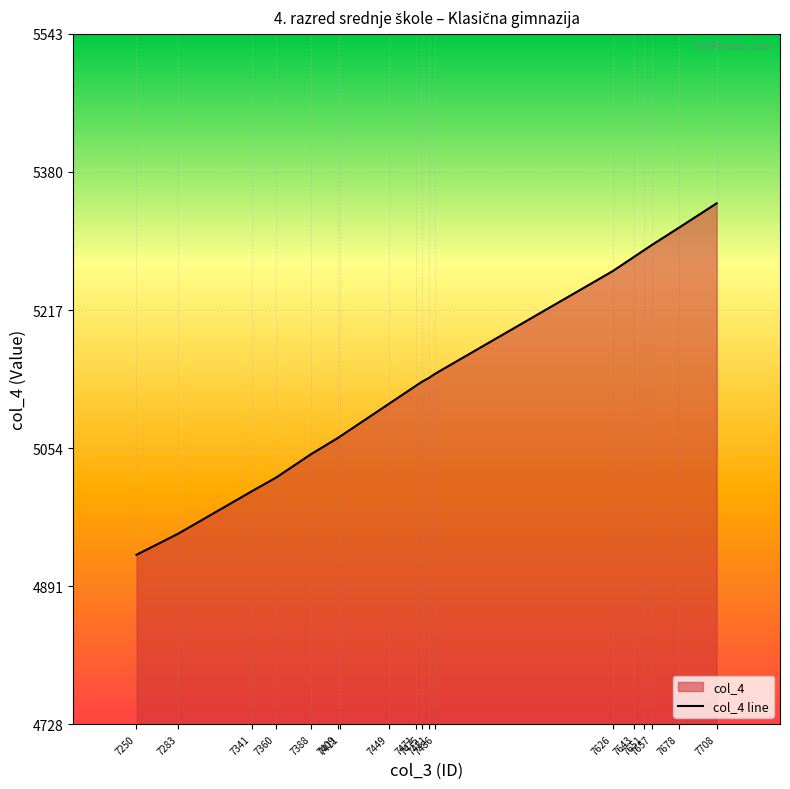

True or false: the data has more than 0 interior local peaks.

False